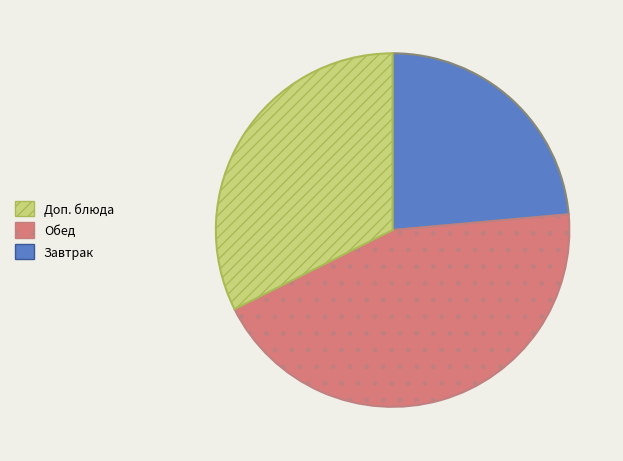

How many slices are in this pie chart?

3